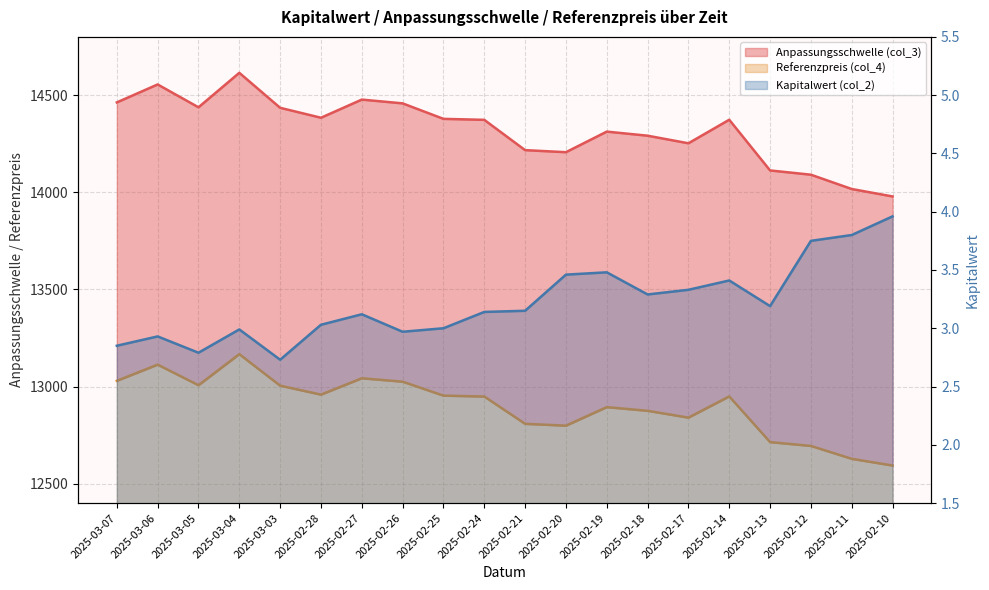

Reading right to left, extract all data points from this chart.

Anpassungsschwelle (col_3): 13978.6	14016.9	14090.5	14112.4	14373.5	14252.3	14291.3	14312.3	14206.4	14217.0	14372.9	14378.0	14457.8	14477.2	14383.8	14435.0	14615.0	14437.5	14555.2	14462.6
Referenzpreis (col_4): 12593.3	12627.8	12694.2	12713.9	12949.1	12839.9	12875.1	12894.0	12798.5	12808.1	12948.6	12953.2	13025.0	13042.5	12958.3	13004.5	13166.7	13006.7	13112.8	13029.4
Kapitalwert (col_2): 4.0	3.8	3.8	3.2	3.4	3.3	3.3	3.5	3.5	3.1	3.1	3.0	3.0	3.1	3.0	2.7	3.0	2.8	2.9	2.9